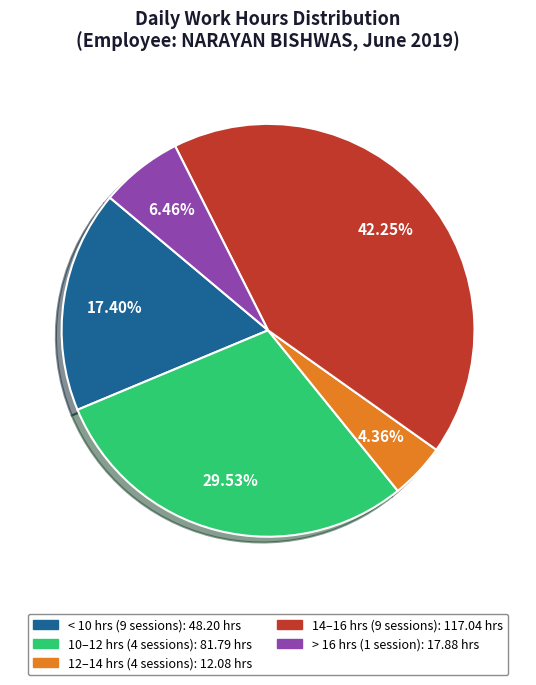

Is there any slice that represents more than half of the pie?

No